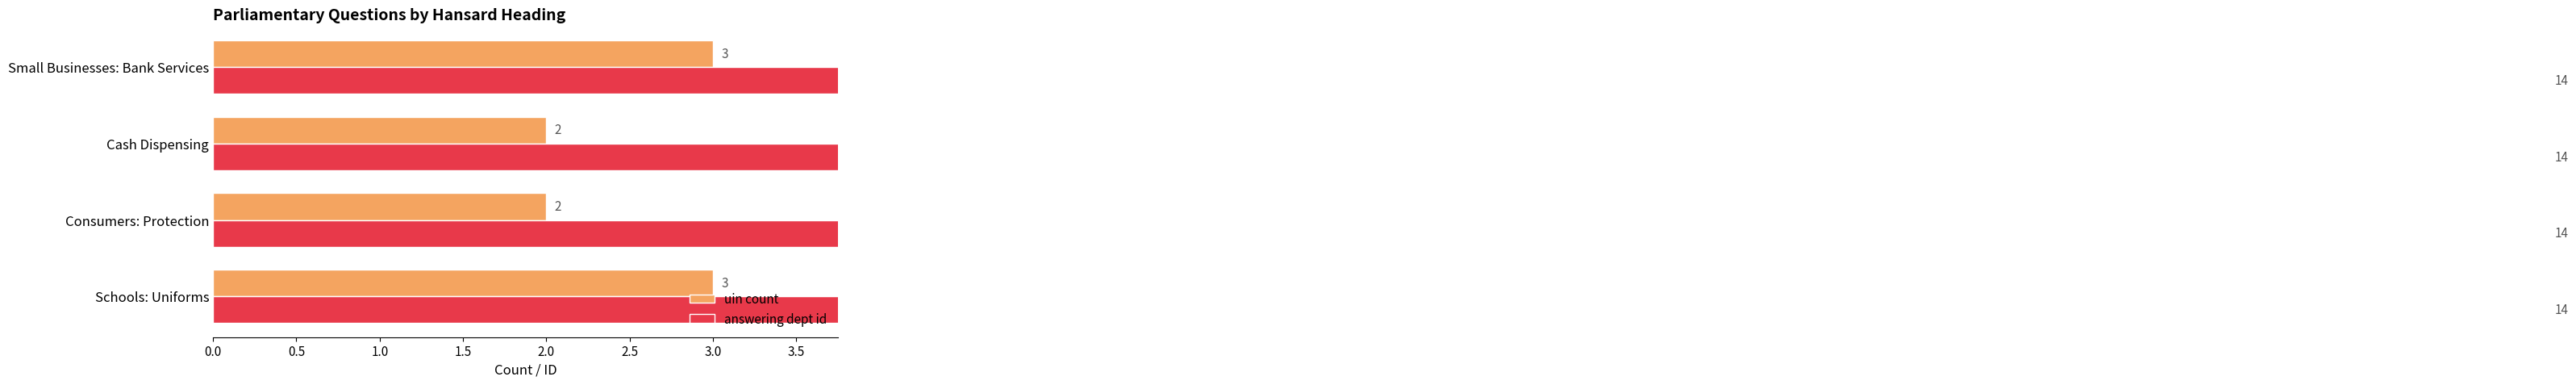

How many groups of bars are there?

4